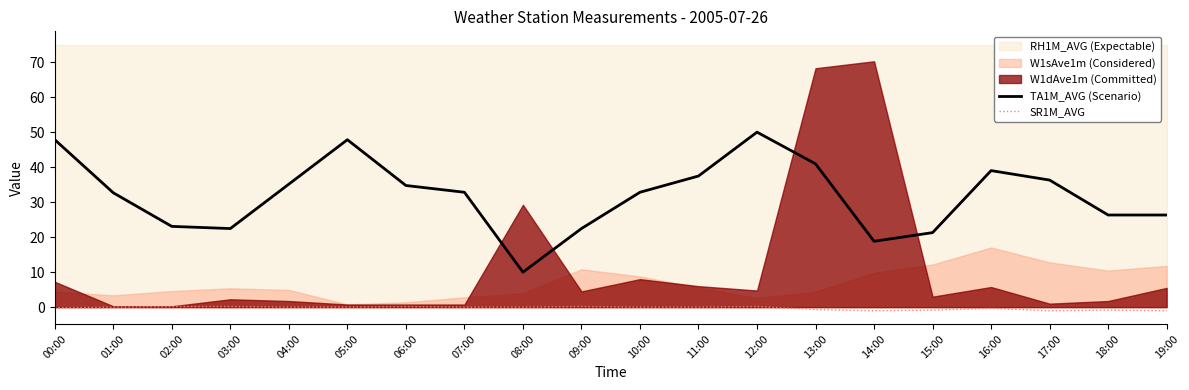

What is the label of the 11th point from the right?

09:00